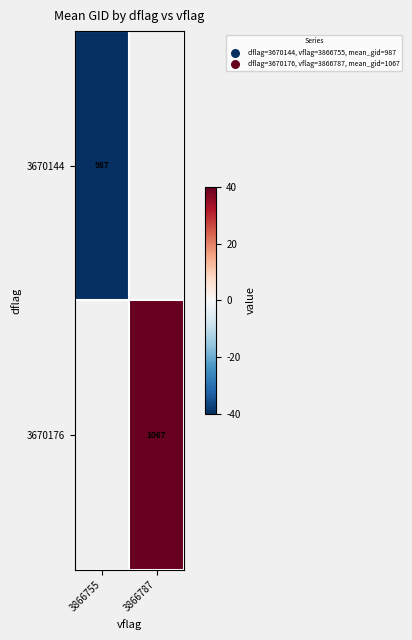

At how many categories does at least one series exceed -19?

1